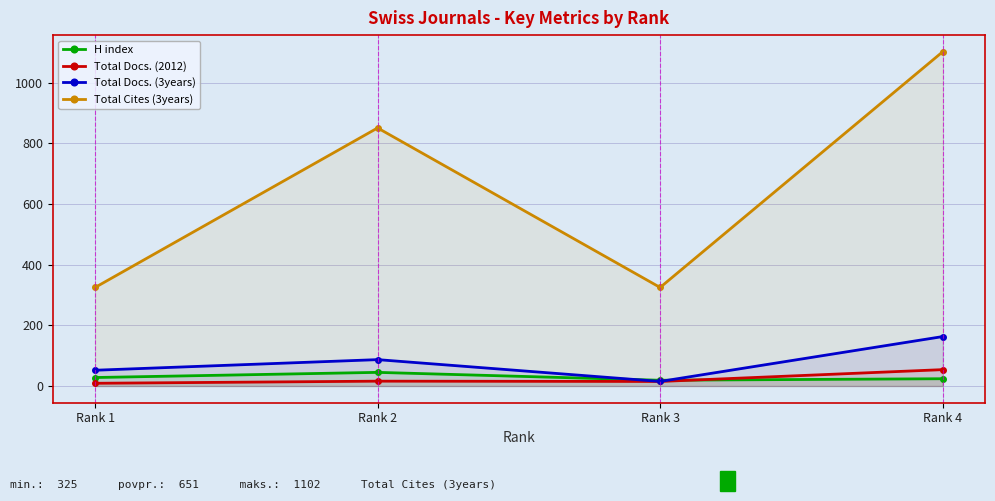

Is it true that H index equals 62 at Rank 2?

False